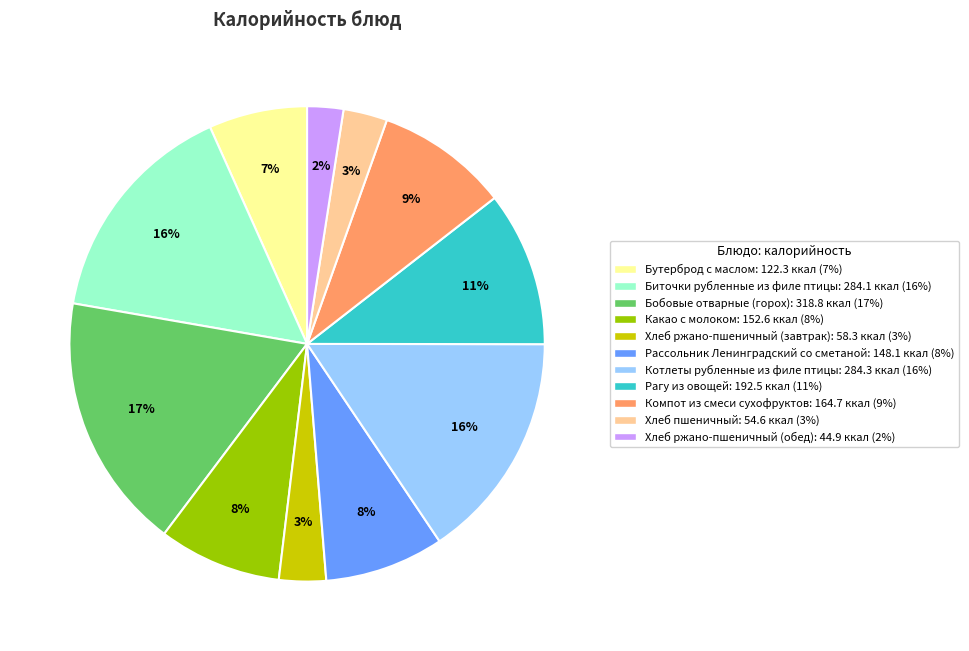

To the nearest percent, what is the difference between the largest and smallest slice percentages?

15%